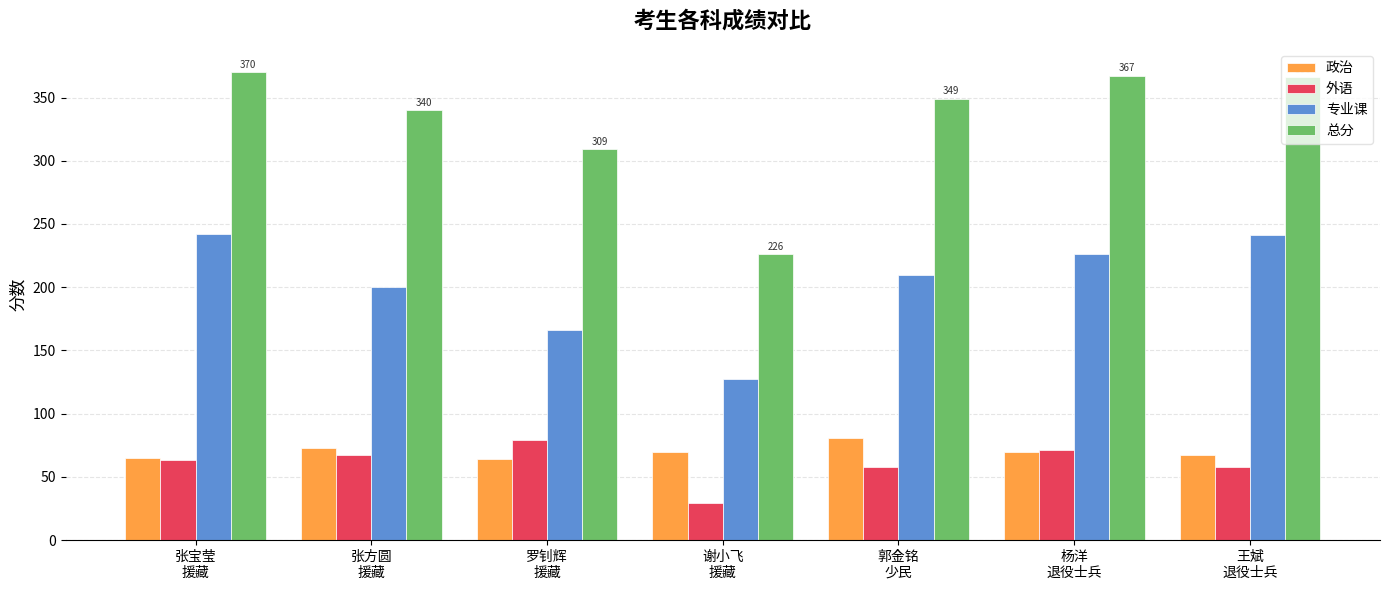

What is the sum of all 专业课 values?

1412